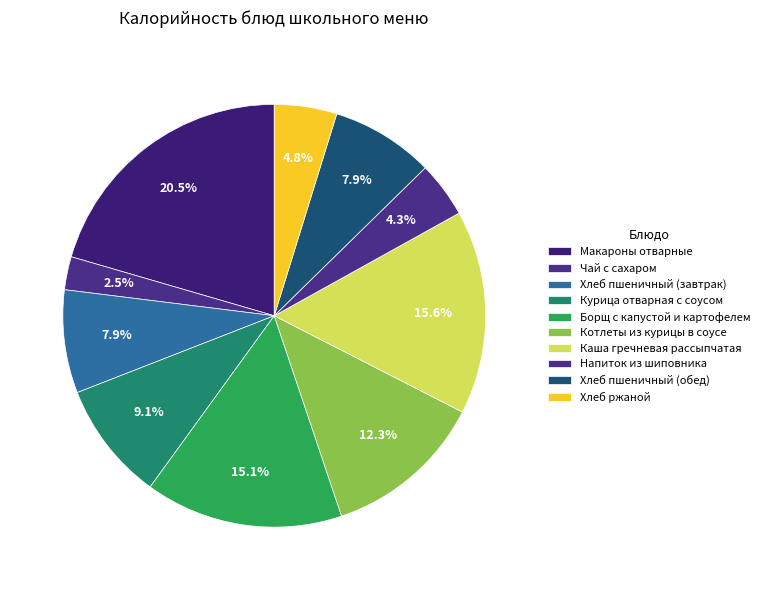

How many slices are in this pie chart?

10